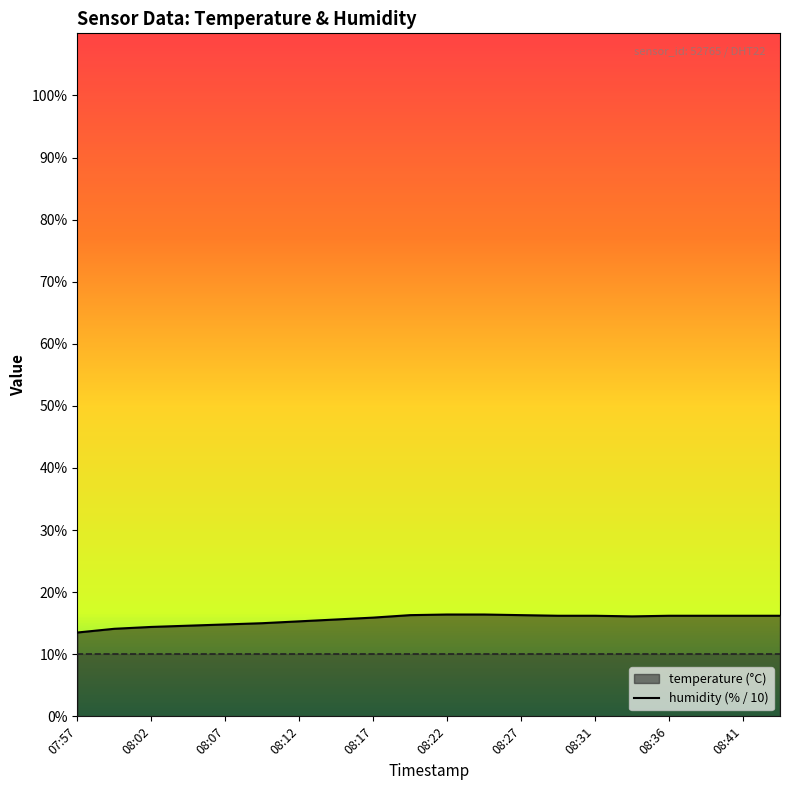

Where is the data nearest to the value 14?

08:00